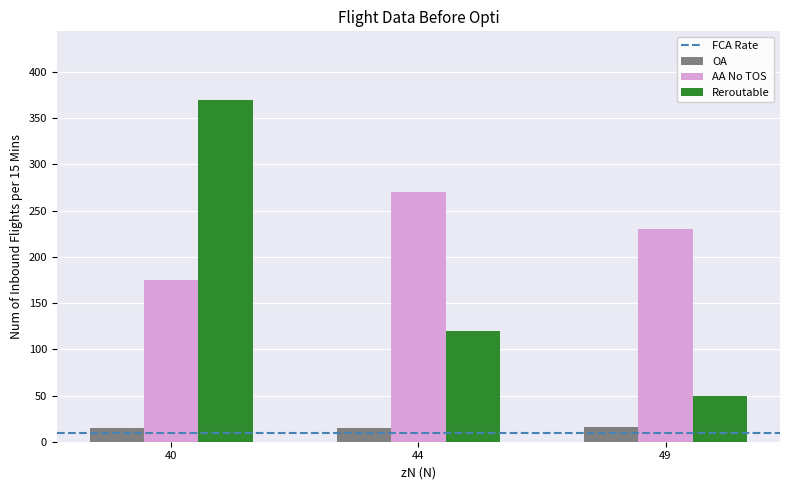

What is the difference between the highest and lowest values at 40?

355